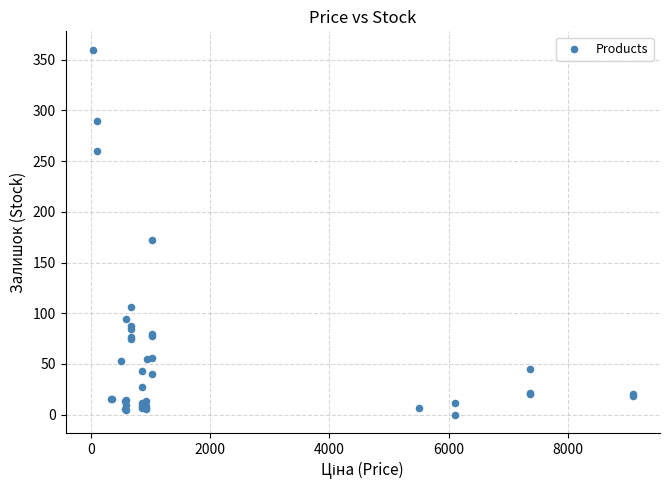

What Y value in the scatter plot is closest to 180?

172